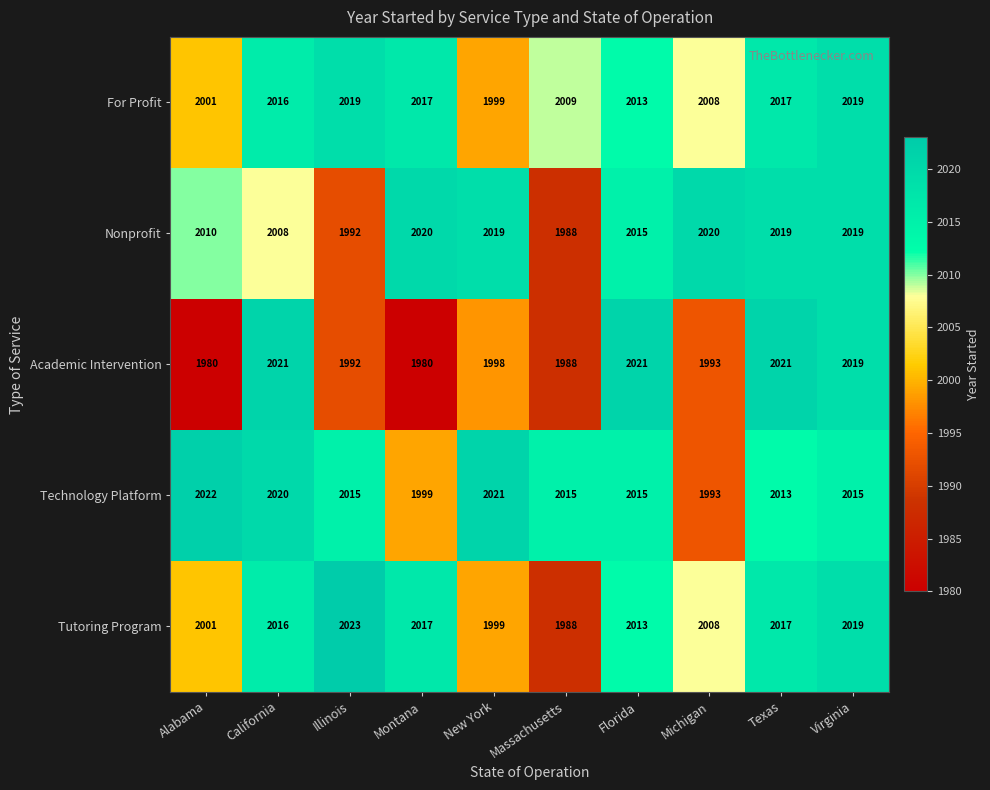

At how many categories does at least one series exceed 2002?

10